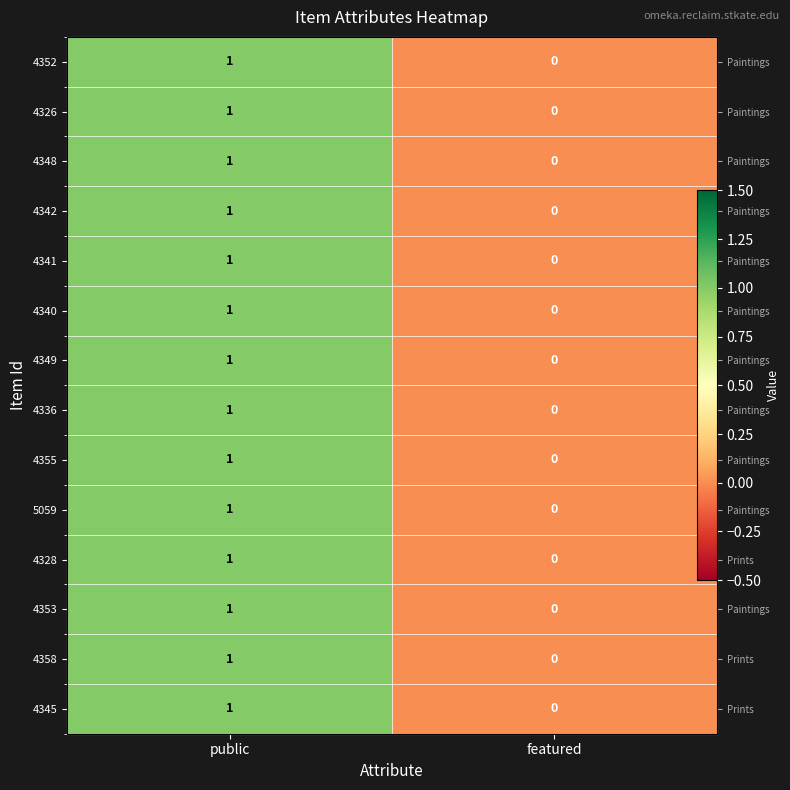

What is the sum of all 4358 values?

1